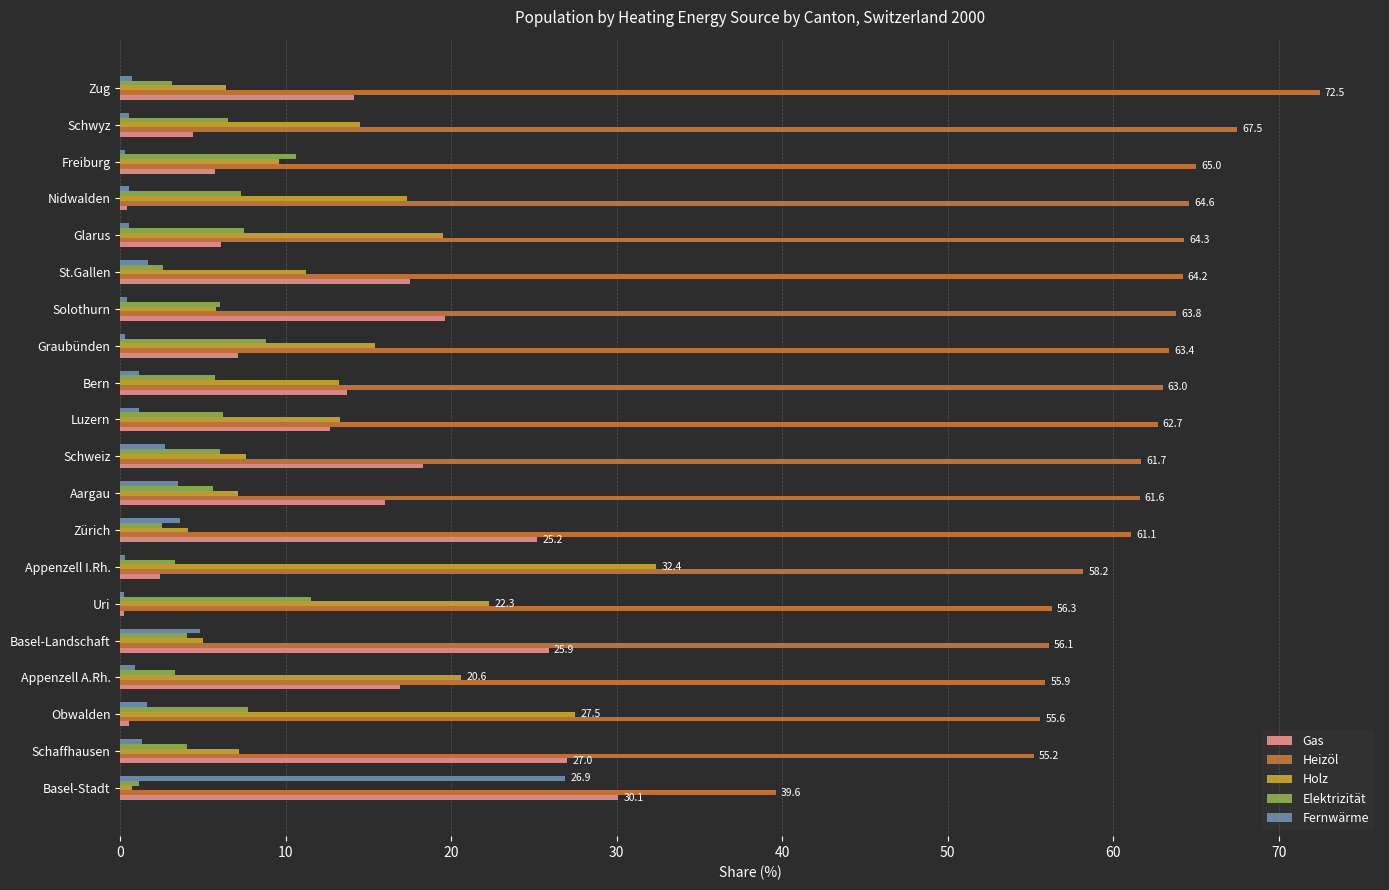

The Gas series shows 2.4 at Appenzell I.Rh.. True or false?

True